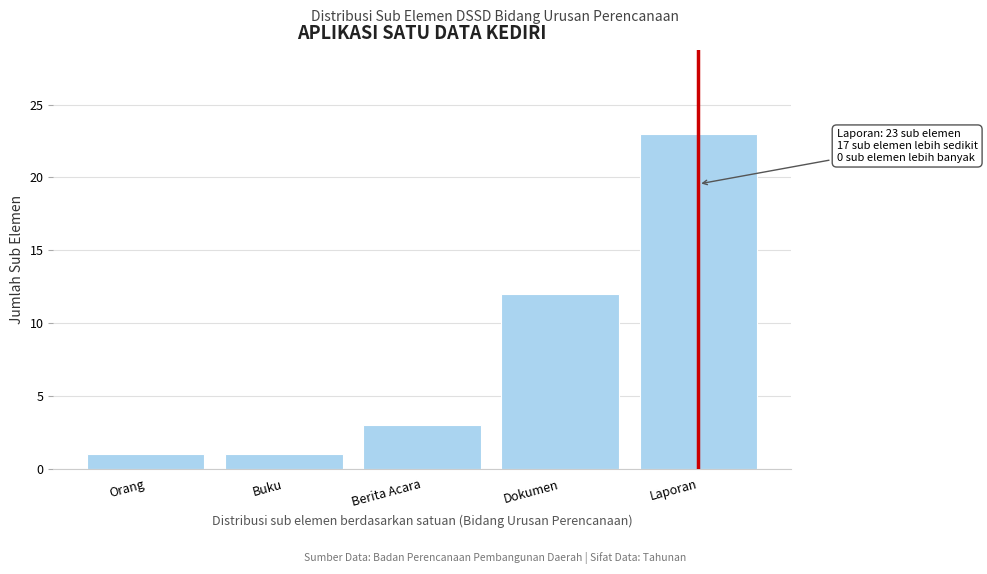

Reading right to left, transcribe all the data shown in this chart.

Laporan=23	Dokumen=12	Berita Acara=3	Buku=1	Orang=1